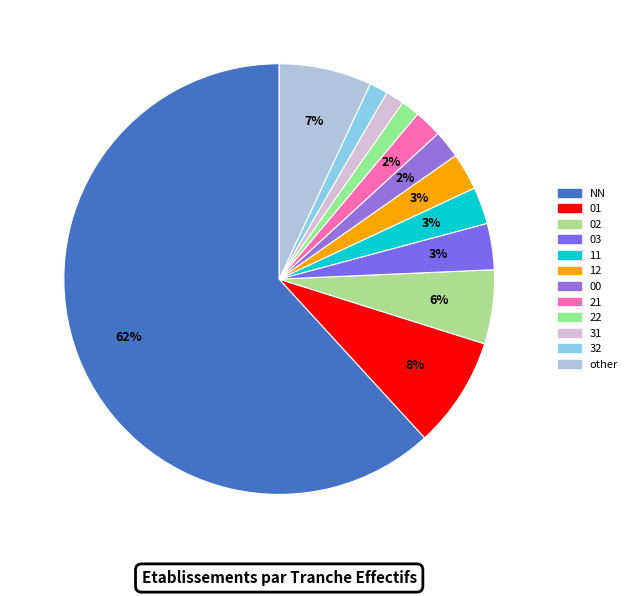

Does any single category account for the majority?

Yes